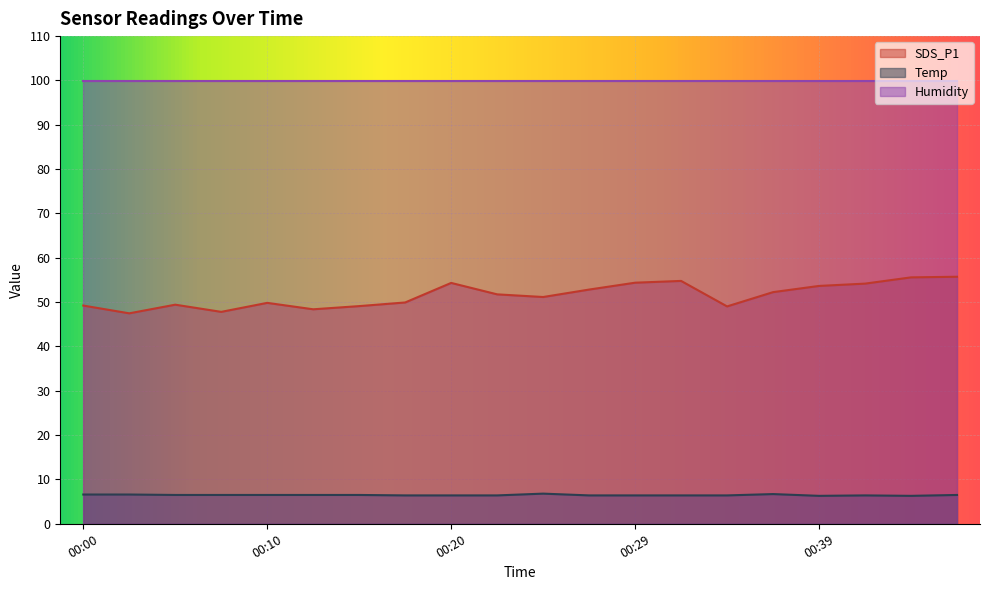

What is the value of the SDS_P1 point at the 16th from the left?

52.2